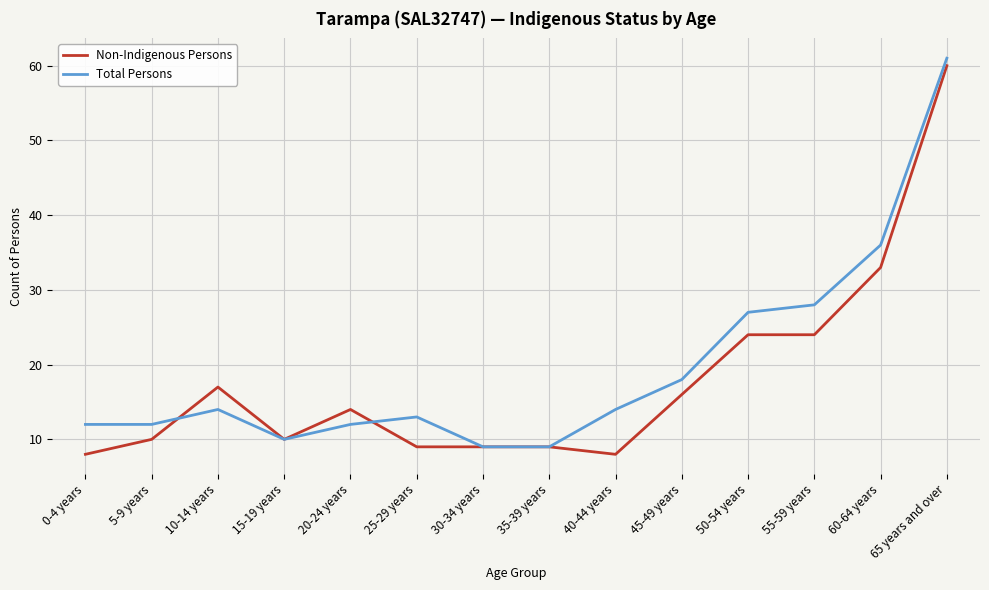

Which label corresponds to the largest value in the chart?

65 years and over